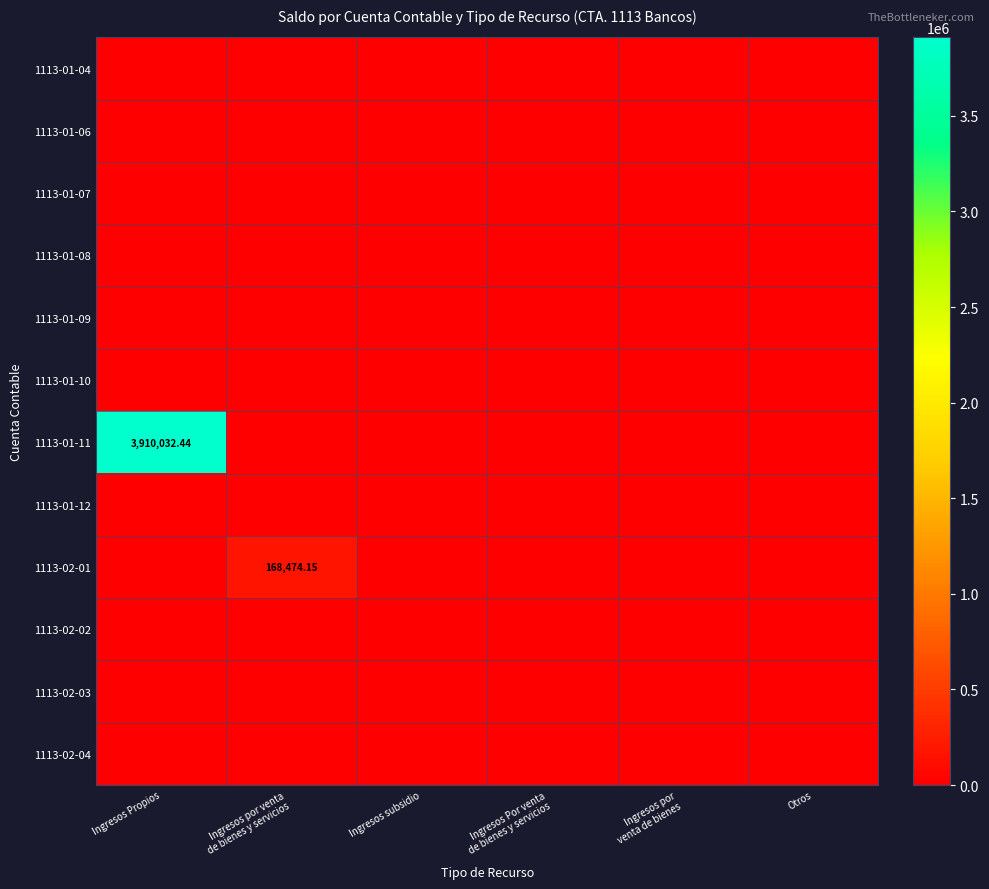

At how many categories does at least one series exceed 837253?

1